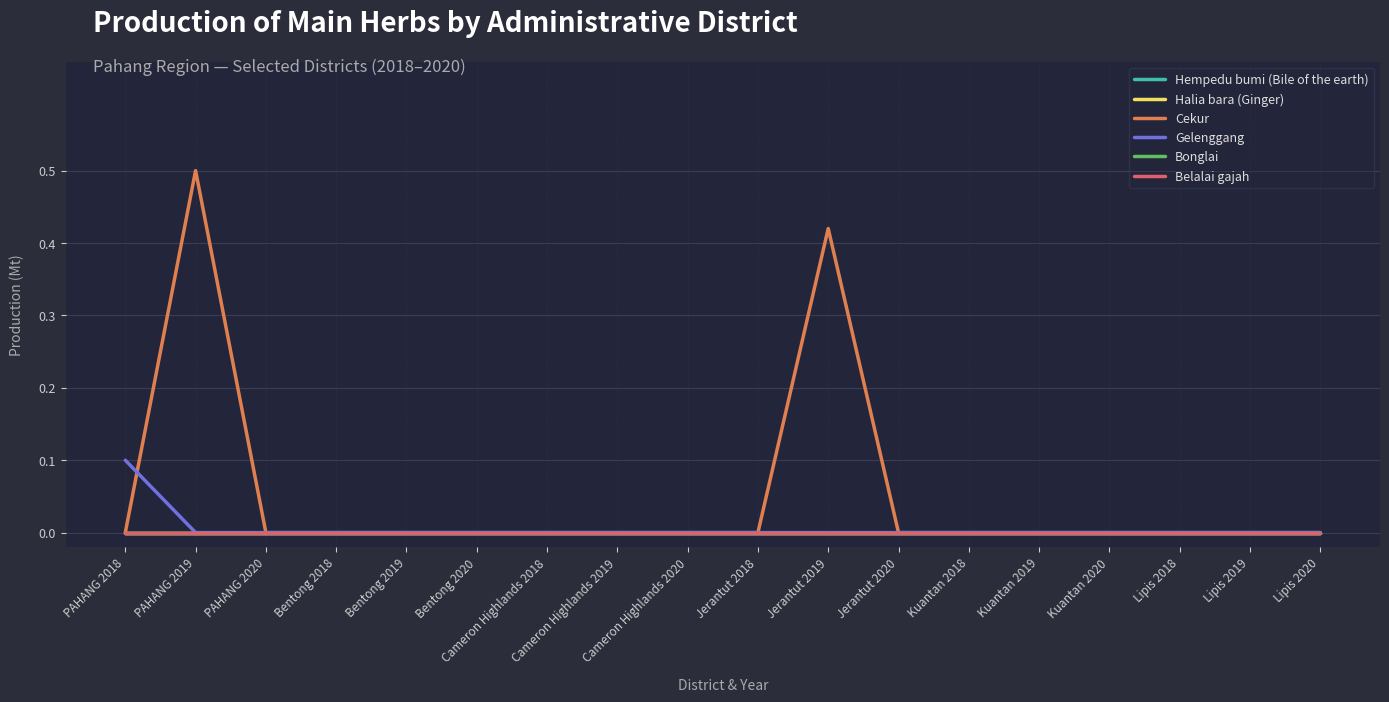

Reading left to right, list all the values displayed in this chart.

Hempedu bumi (Bile of the earth): 0.0	0.0	0.0	0.0	0.0	0.0	0.0	0.0	0.0	0.0	0.0	0.0	0.0	0.0	0.0	0.0	0.0	0.0
Halia bara (Ginger): 0.0	0.0	0.0	0.0	0.0	0.0	0.0	0.0	0.0	0.0	0.0	0.0	0.0	0.0	0.0	0.0	0.0	0.0
Cekur: 0.0	0.5	0.0	0.0	0.0	0.0	0.0	0.0	0.0	0.0	0.4	0.0	0.0	0.0	0.0	0.0	0.0	0.0
Gelenggang: 0.1	0.0	0.0	0.0	0.0	0.0	0.0	0.0	0.0	0.0	0.0	0.0	0.0	0.0	0.0	0.0	0.0	0.0
Bonglai: 0.0	0.0	0.0	0.0	0.0	0.0	0.0	0.0	0.0	0.0	0.0	0.0	0.0	0.0	0.0	0.0	0.0	0.0
Belalai gajah: 0.0	0.0	0.0	0.0	0.0	0.0	0.0	0.0	0.0	0.0	0.0	0.0	0.0	0.0	0.0	0.0	0.0	0.0